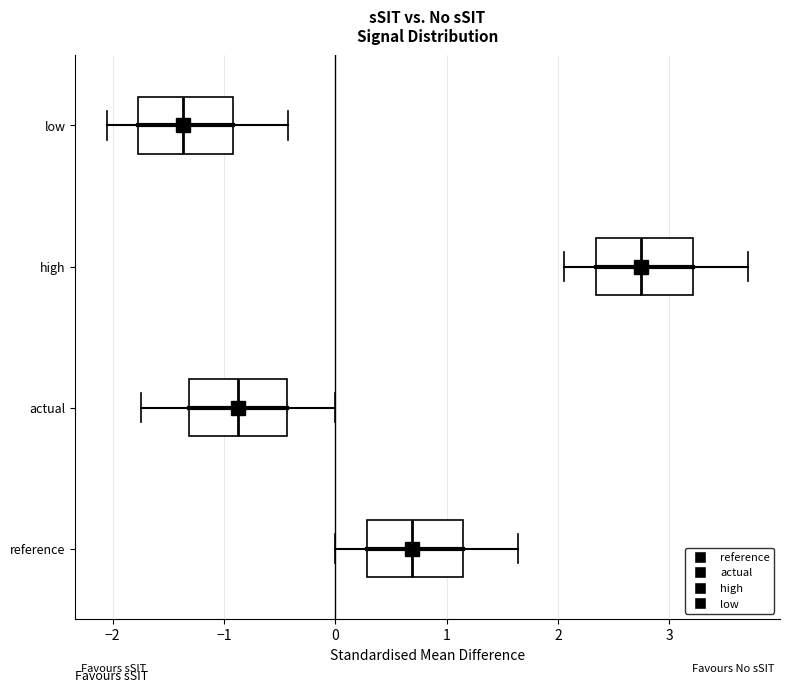

Which box's median line is the furthest to the right?

high